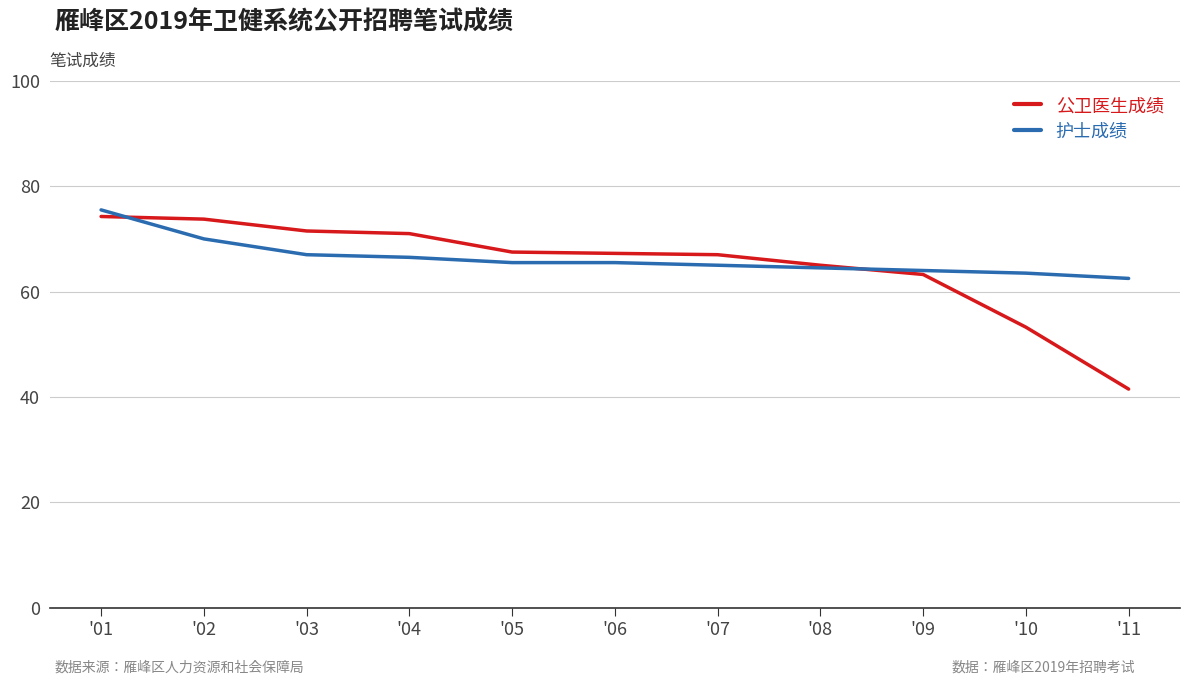

At which category is the sum across all series the highest?

'01